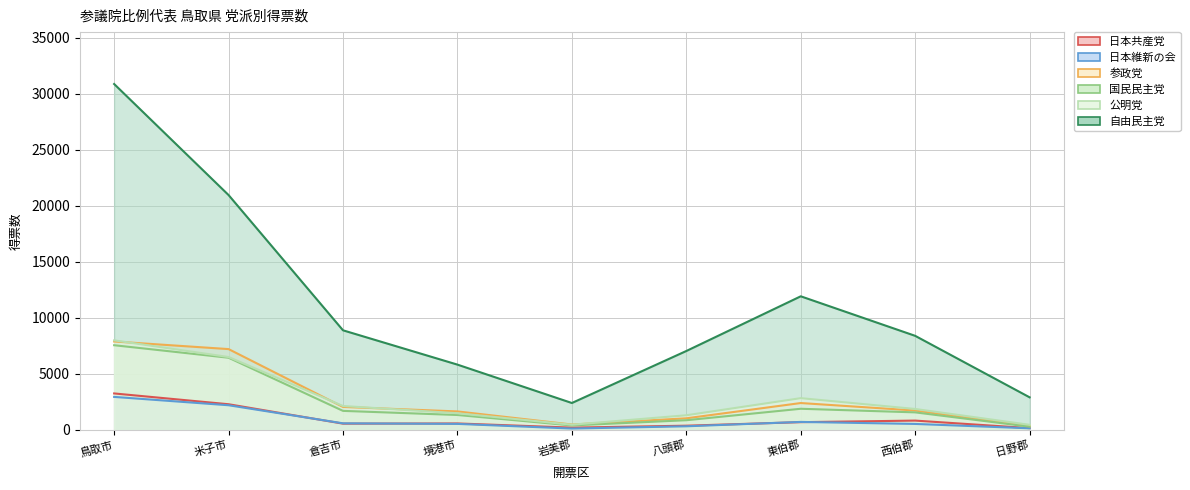

Reading right to left, what are all the values shown in this chart?

日本共産党: 日野郡=164.0	西伯郡=837.0	東伯郡=696.1	八頭郡=382.1	岩美郡=210.0	境港市=582.0	倉吉市=564.1	米子市=2297.1	鳥取市=3261.0
参政党: 日野郡=339.0	西伯郡=1736.0	東伯郡=2404.2	八頭郡=1041.0	岩美郡=486.0	境港市=1655.0	倉吉市=2055.7	米子市=7220.0	鳥取市=7900.0
自由民主党: 日野郡=2914.0	西伯郡=8403.3	東伯郡=11933.7	八頭郡=7049.6	岩美郡=2406.8	境港市=5833.8	倉吉市=8897.3	米子市=20972.8	鳥取市=30887.9
日本維新の会: 日野郡=149.0	西伯郡=538.0	東伯郡=718.2	八頭郡=328.0	岩美郡=128.0	境港市=542.1	倉吉市=593.0	米子市=2207.0	鳥取市=2951.6
国民民主党: 日野郡=293.7	西伯郡=1570.7	東伯郡=1892.5	八頭郡=870.2	岩美郡=404.4	境港市=1336.9	倉吉市=1703.8	米子市=6448.9	鳥取市=7565.5
公明党: 日野郡=459.0	西伯郡=1874.0	東伯郡=2840.0	八頭郡=1312.0	岩美郡=469.2	境港市=1494.0	倉吉市=2139.0	米子市=6512.0	鳥取市=8000.9